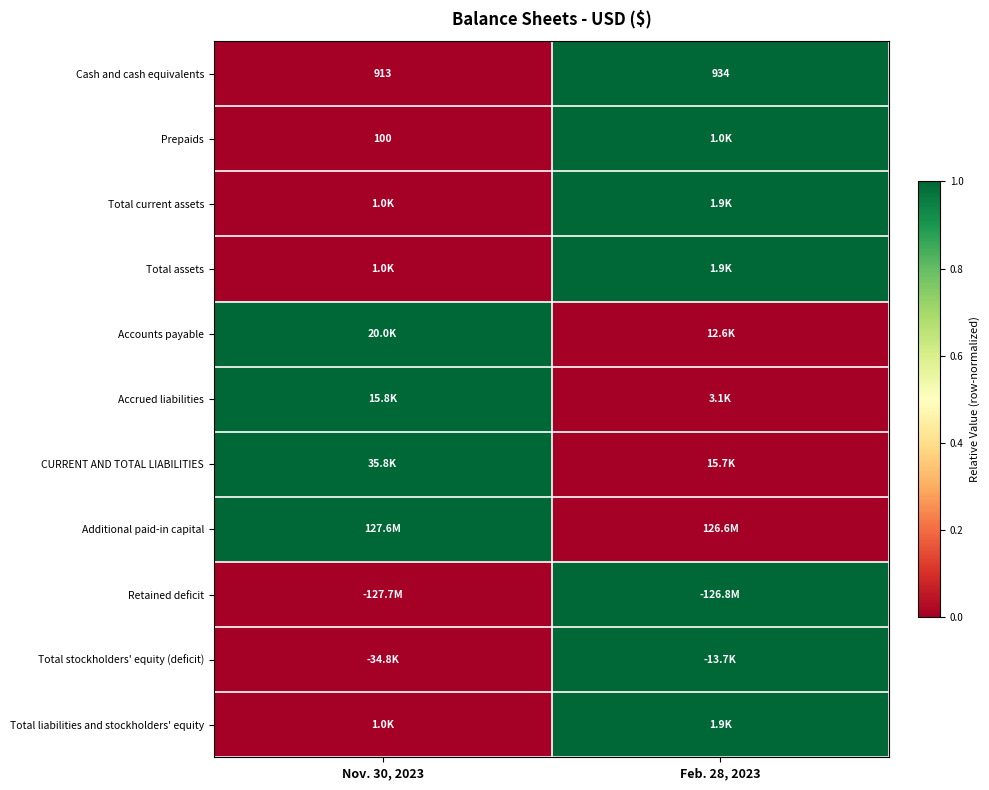

Is it true that Total liabilities and stockholders' equity equals -1 at Nov. 30, 2023?

False